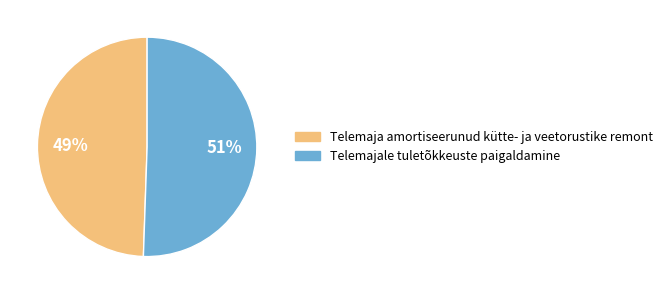

What is the ratio of the value at Telemajale tuletõkkeuste paigaldamine to the value at Telemaja amortiseerunud kütte- ja veetorustike remont?

1.0